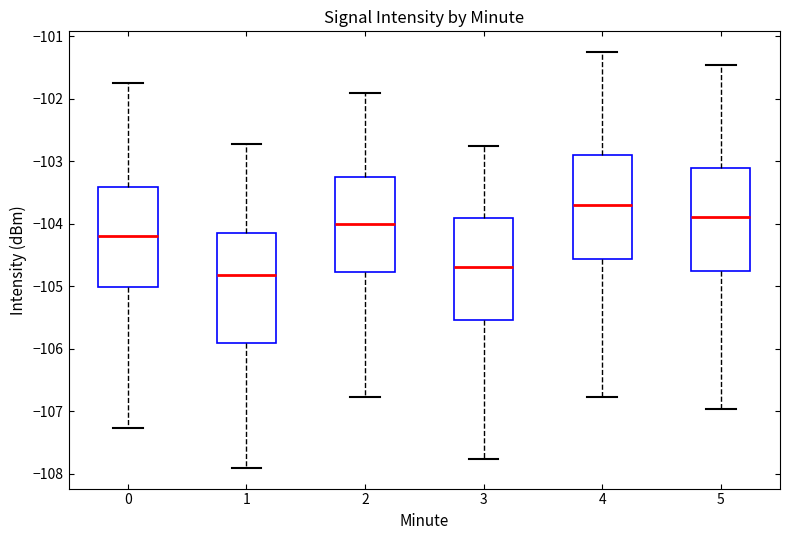

Reading left to right, transcribe this box plot: for each box, give where its median line is, the range the box spans, and where its two whiskers end, as read against the y-axis. The values are not printed on the chart, so give them approximately, as read against the axis.

0: median -104.2, box -105.0 to -103.4, whiskers -107.3 to -101.8
1: median -104.8, box -105.9 to -104.1, whiskers -107.9 to -102.7
2: median -104.0, box -104.8 to -103.2, whiskers -106.8 to -101.9
3: median -104.7, box -105.5 to -103.9, whiskers -107.8 to -102.8
4: median -103.7, box -104.6 to -102.9, whiskers -106.8 to -101.3
5: median -103.9, box -104.8 to -103.1, whiskers -107.0 to -101.5